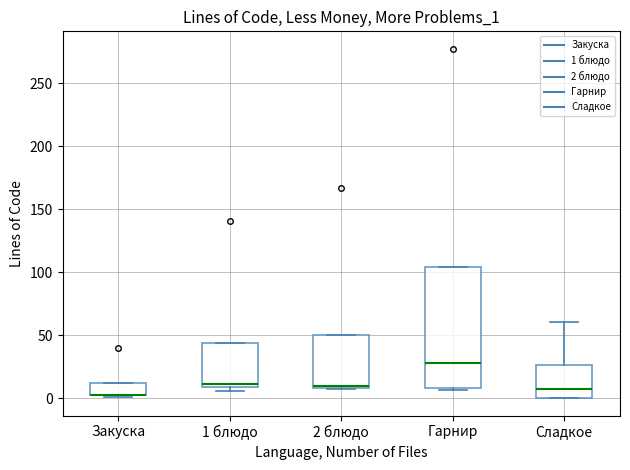

Reading left to right, read every box against the y-axis: the position of its median line, the range the box covers, and the ends of its whiskers. The values are not printed on the chart, so give them approximately, as read against the axis.

Закуска: median 5 (drawn on the box's lower edge), box 0 to 10, whiskers 0 (just below the box's lower edge) to 10
1 блюдо: median 10 (just above the box's lower edge), box 10 to 45, whiskers 5 to 45
2 блюдо: median 10 (just above the box's lower edge), box 10 to 50, whiskers 5 to 50
Гарнир: median 30, box 10 to 105, whiskers 5 to 105
Сладкое: median 10, box 0 to 25, whiskers 0 to 60